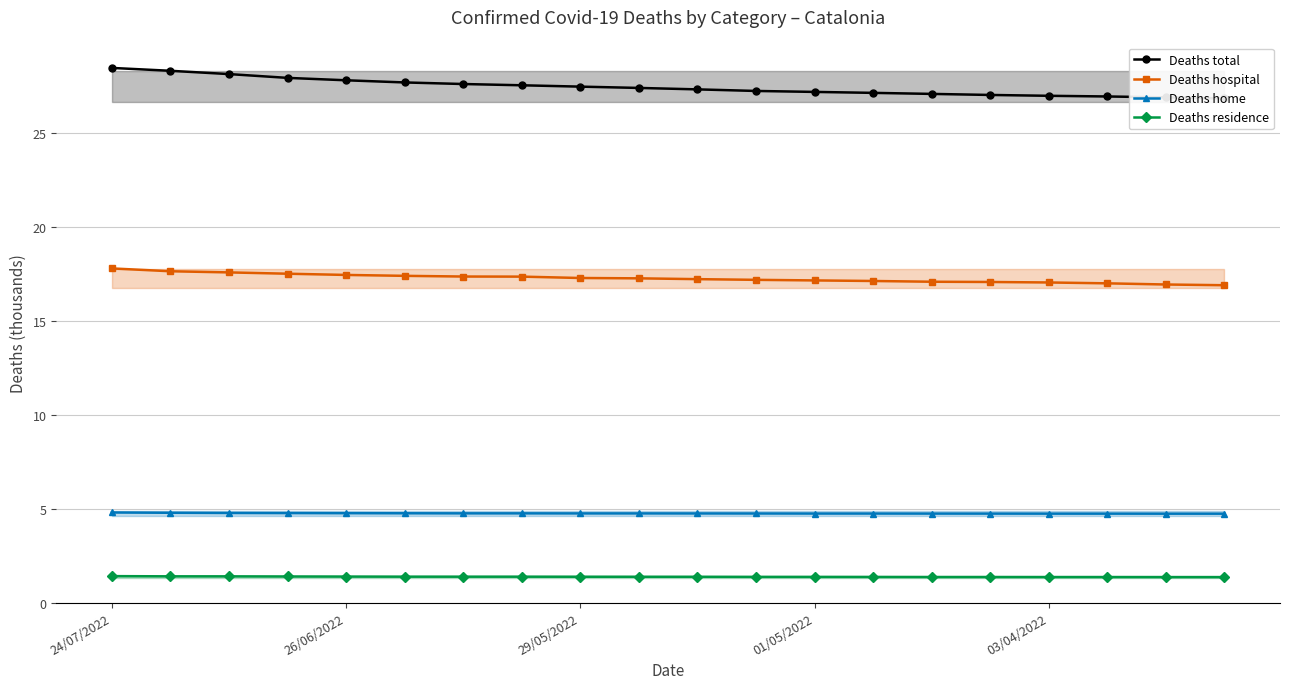

True or false: Deaths hospital and Deaths residence intersect in this chart.

False